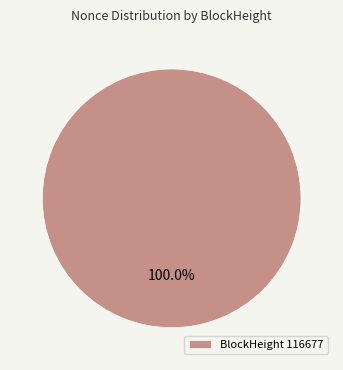

Rank the categories by value from highest to lowest.

BlockHeight 116677